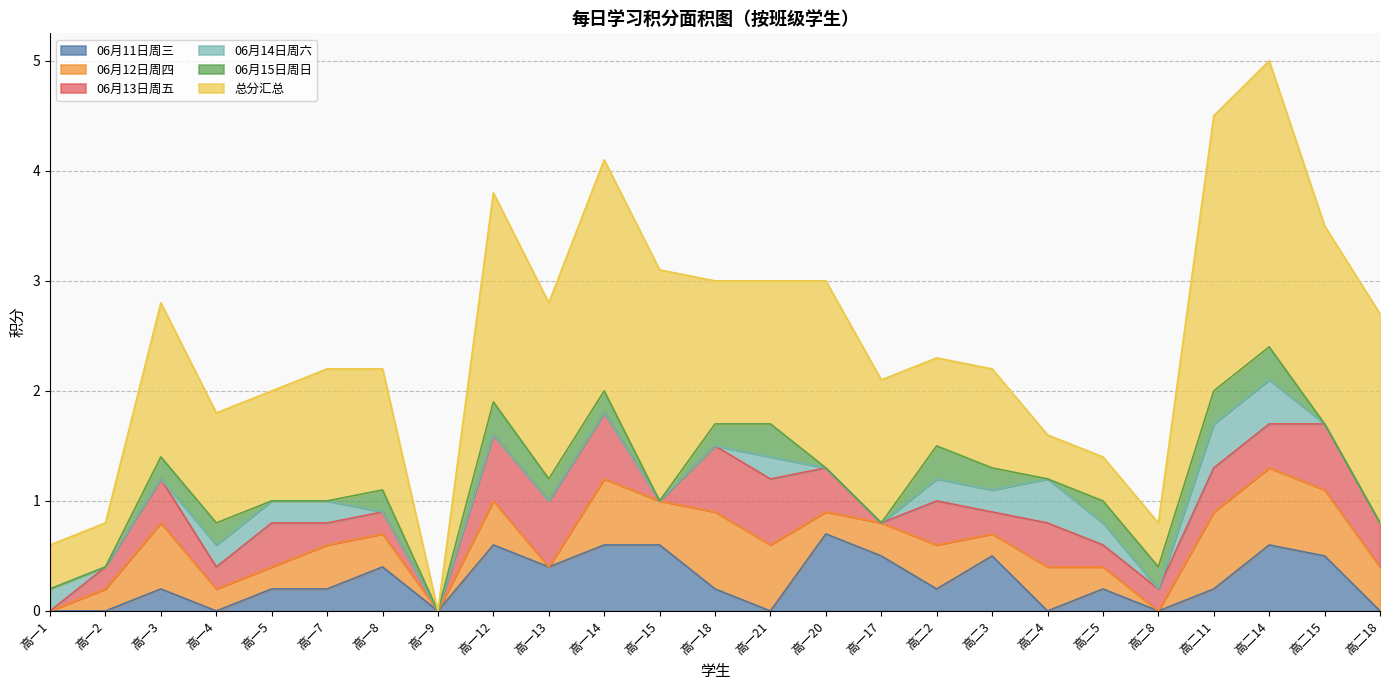

Which series has the largest total across all categories?

总分汇总